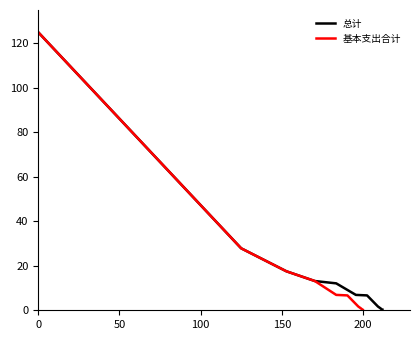

The value of 总计 at 9 is 0.5. True or false?

False